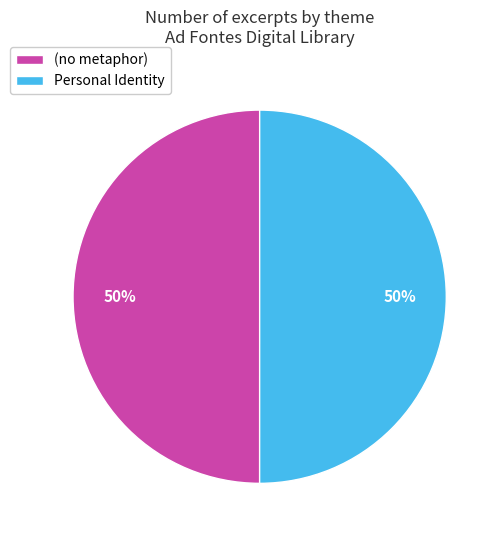

Do (no metaphor) and Personal Identity together represent more than half of the pie?

Yes